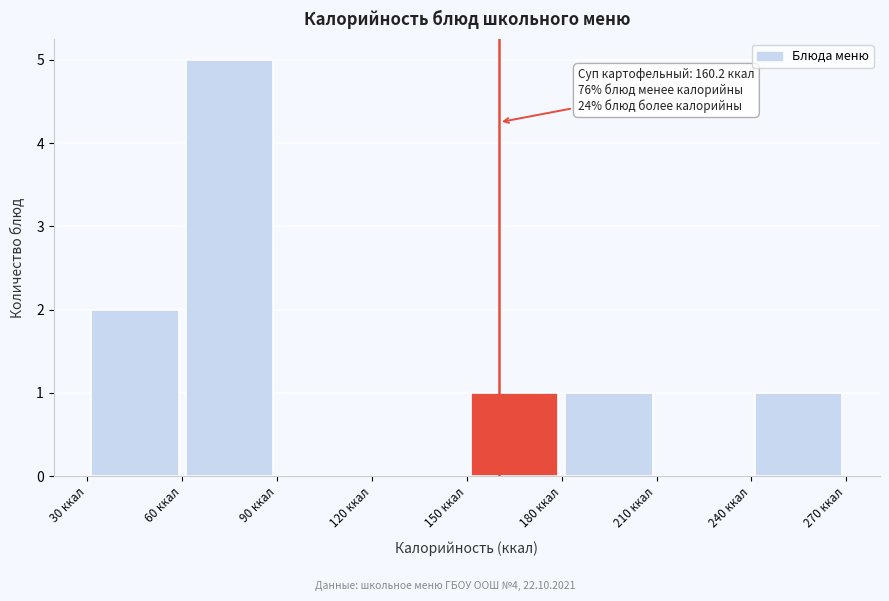

Over which range of the x-axis is the bar tallest?

60 to 90